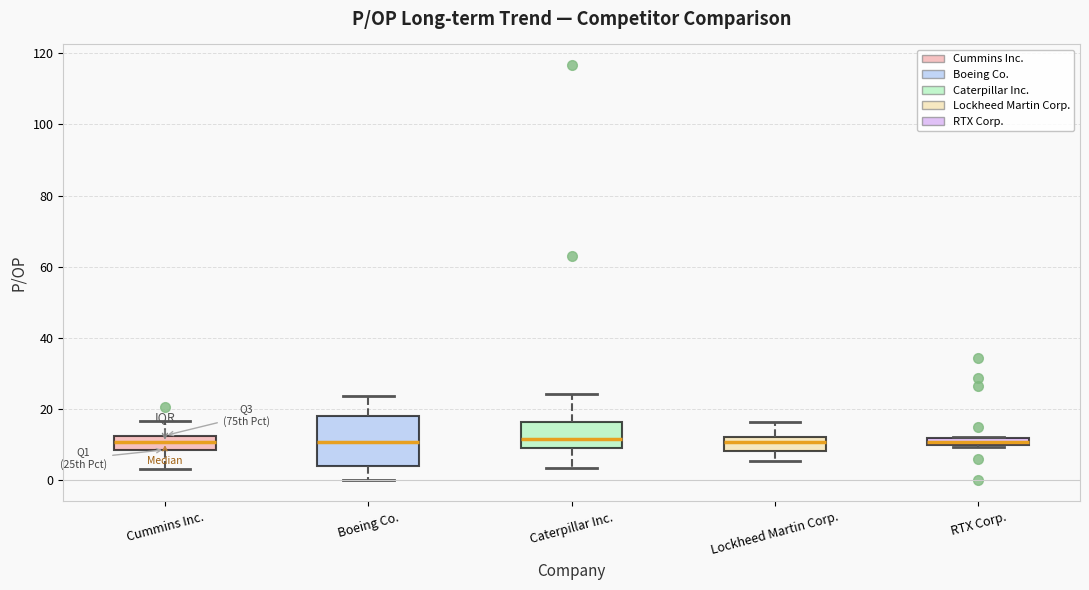

Comparing the boxes themselves (not the whiskers), which one is the tallest?

Boeing Co.